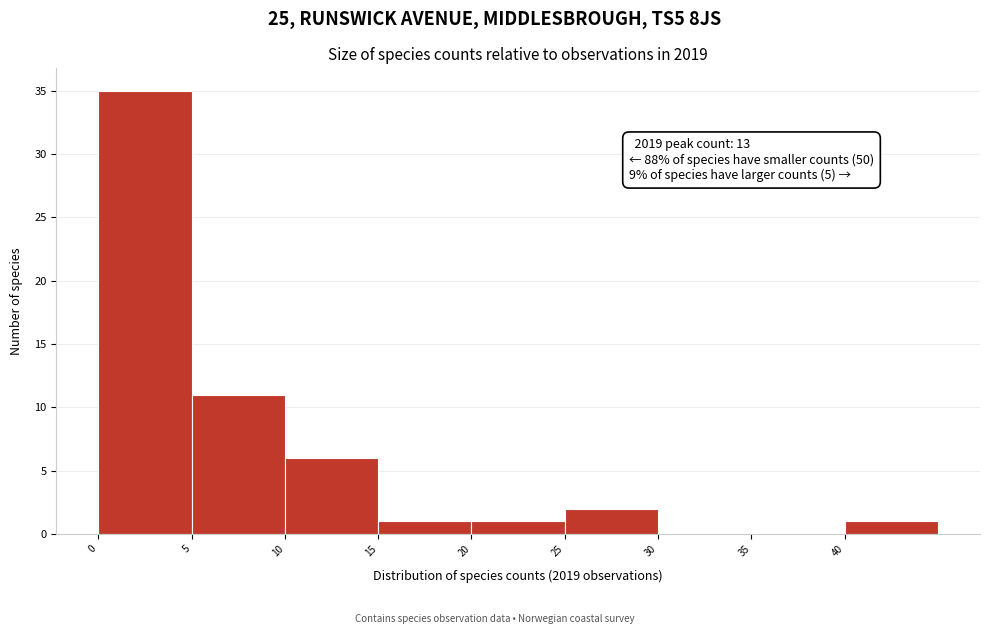

Which range on the x-axis has the tallest bar?

0 to 5